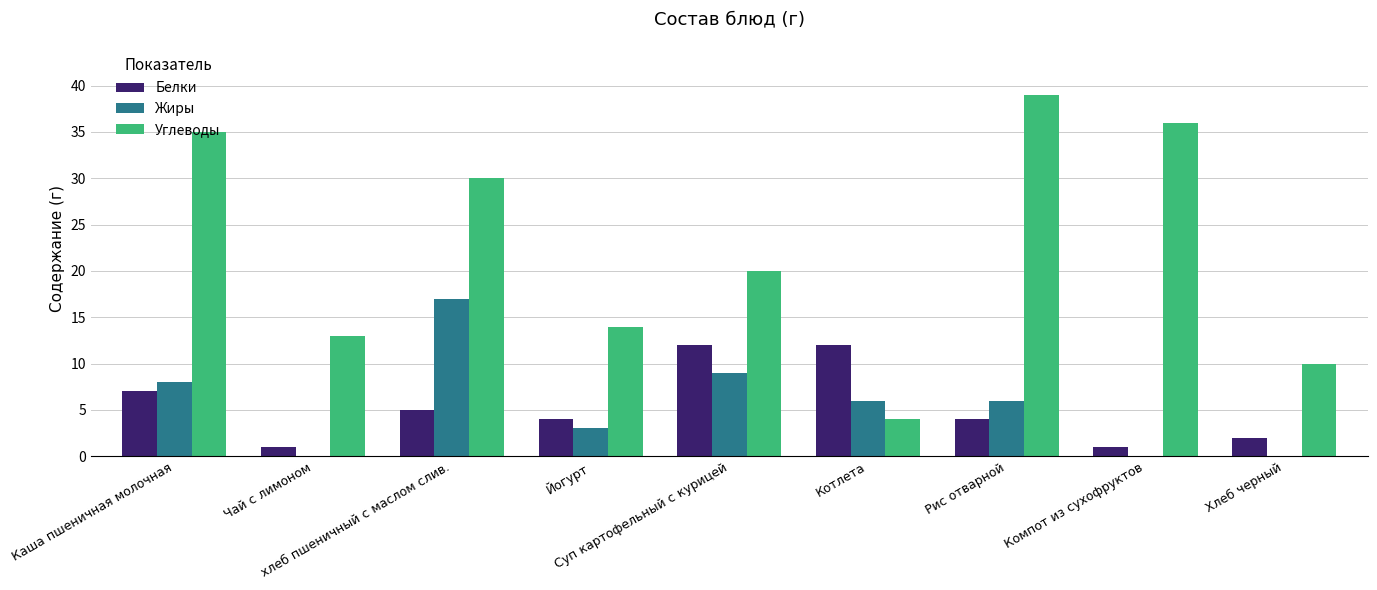

Reading left to right, extract all data points from this chart.

Белки: Каша пшеничная молочная=7	Чай с лимоном=1	хлеб пшеничный с маслом слив.=5	Йогурт=4	Суп картофельный с курицей=12	Котлета=12	Рис отварной=4	Компот из сухофруктов=1	Хлеб черный=2
Жиры: Каша пшеничная молочная=8	Чай с лимоном=0	хлеб пшеничный с маслом слив.=17	Йогурт=3	Суп картофельный с курицей=9	Котлета=6	Рис отварной=6	Компот из сухофруктов=0	Хлеб черный=0
Углеводы: Каша пшеничная молочная=35	Чай с лимоном=13	хлеб пшеничный с маслом слив.=30	Йогурт=14	Суп картофельный с курицей=20	Котлета=4	Рис отварной=39	Компот из сухофруктов=36	Хлеб черный=10